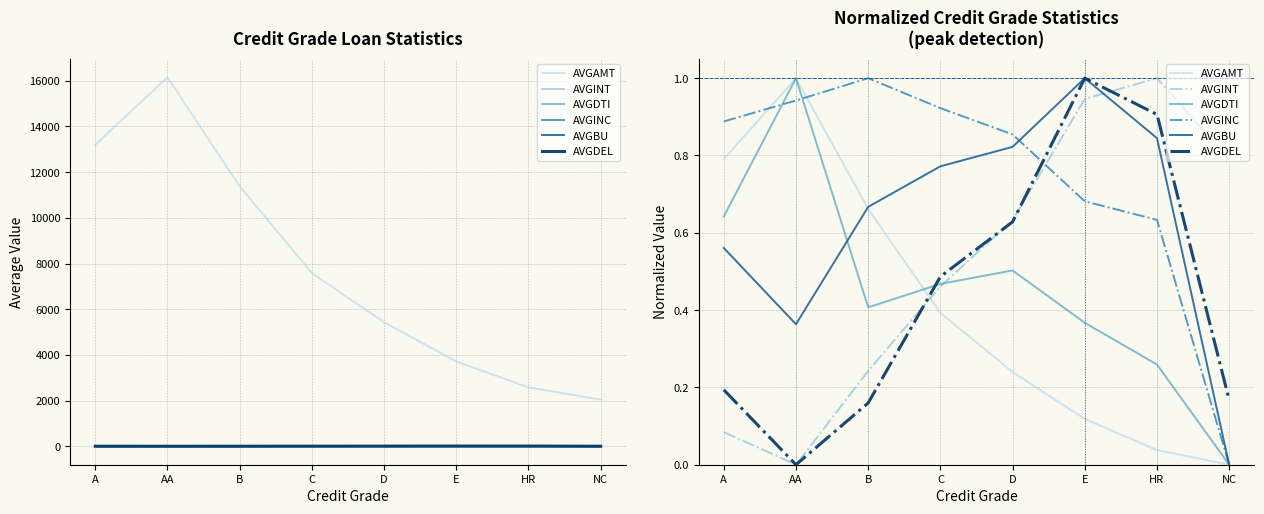

True or false: AVGINC has more than 1 points higher than both neighbors.

False